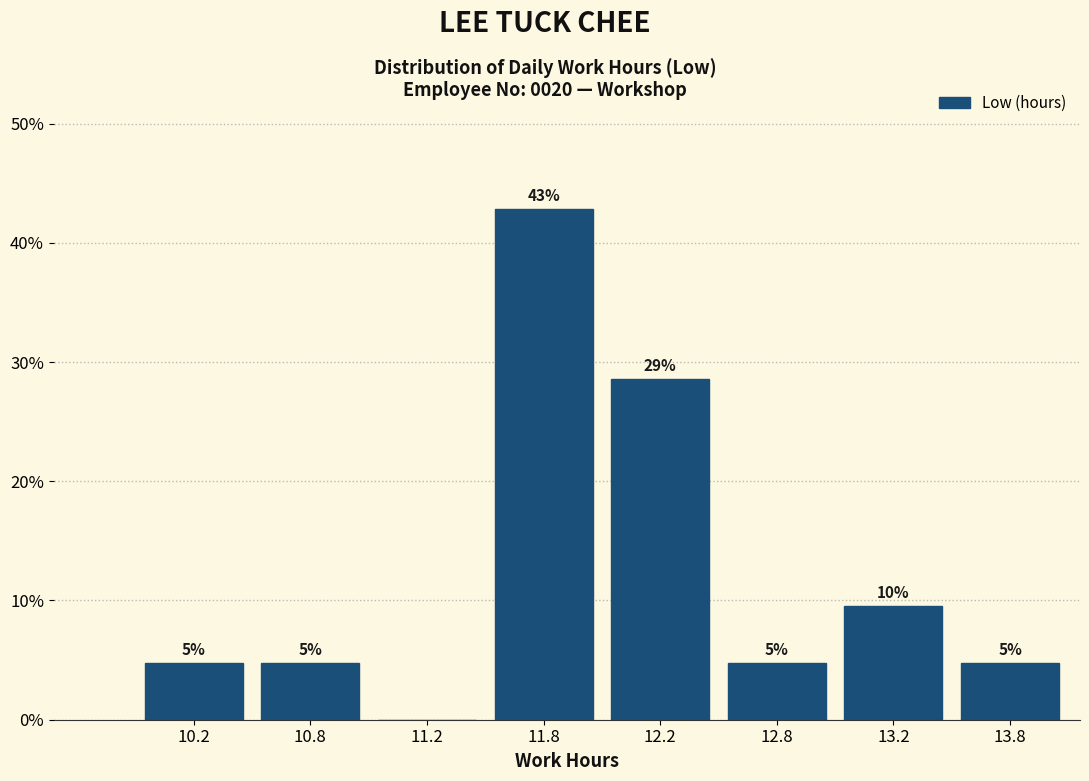

Are the bars horizontal?

No